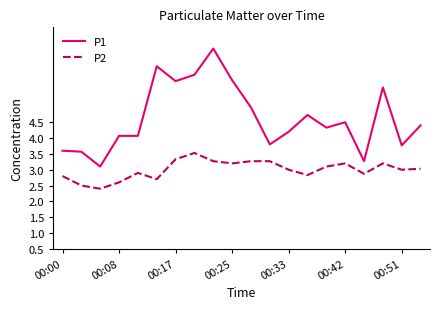

What is the difference between the maximum and minimum values in the P2 series?

1.1